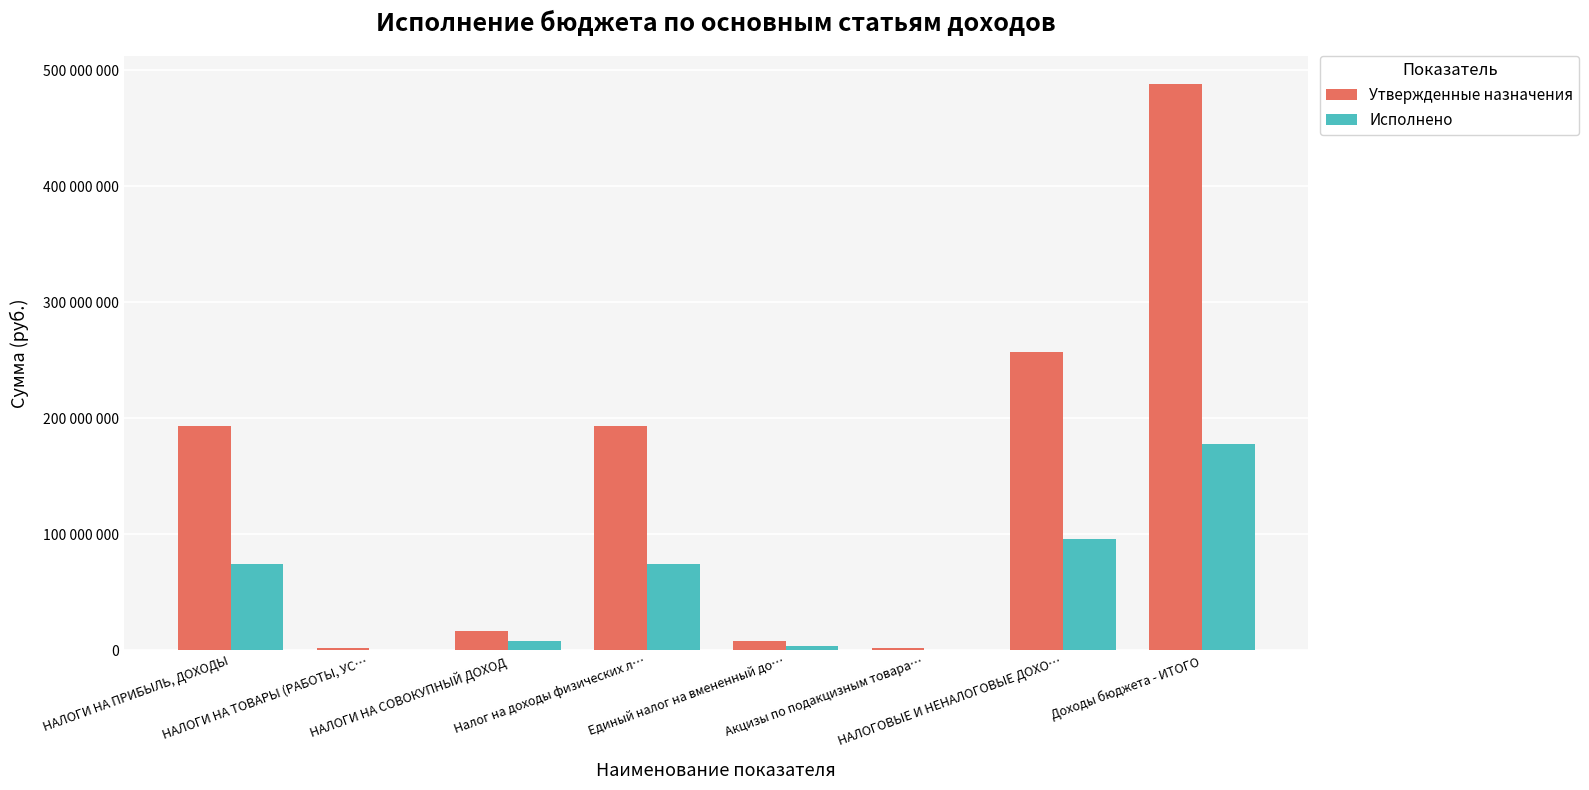

Which label corresponds to the largest value in the chart?

Доходы бюджета - ИТОГО